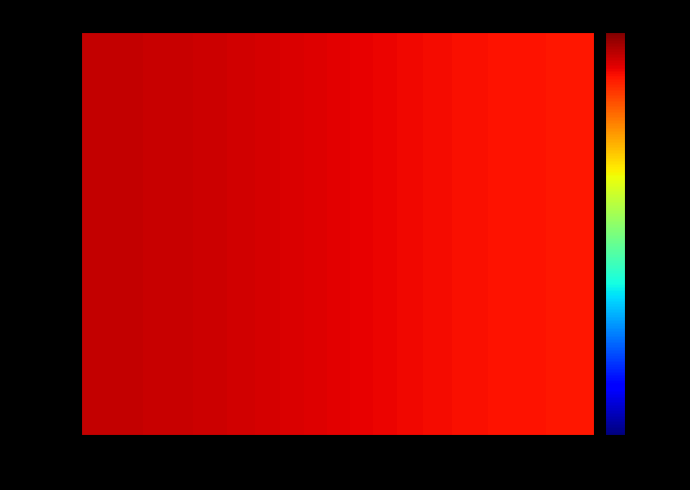

Reading right to left, list all the values displayed in this chart.

Rank 1: 22943 (Prevenzione)=106	25552 (Hua xi)=113
Rank 2: 22943 (Prevenzione)=106	25552 (Hua xi)=113